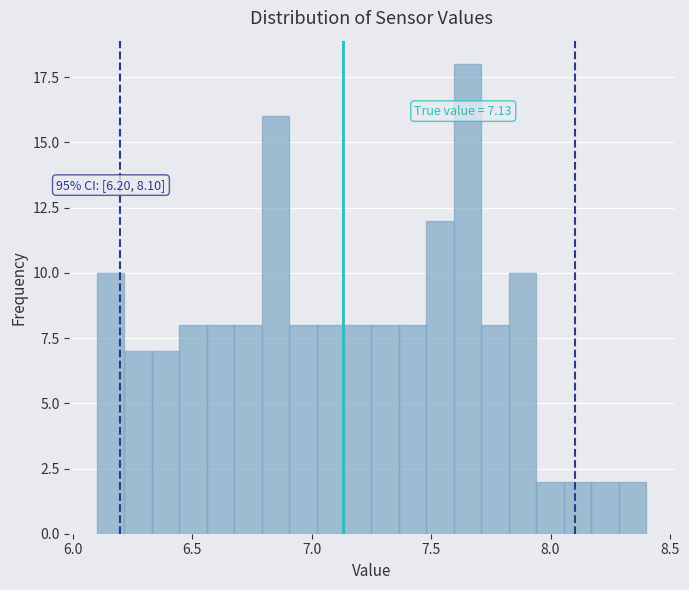

Read against the x-axis, roughly where is the centre of the tallest bar?

7.65